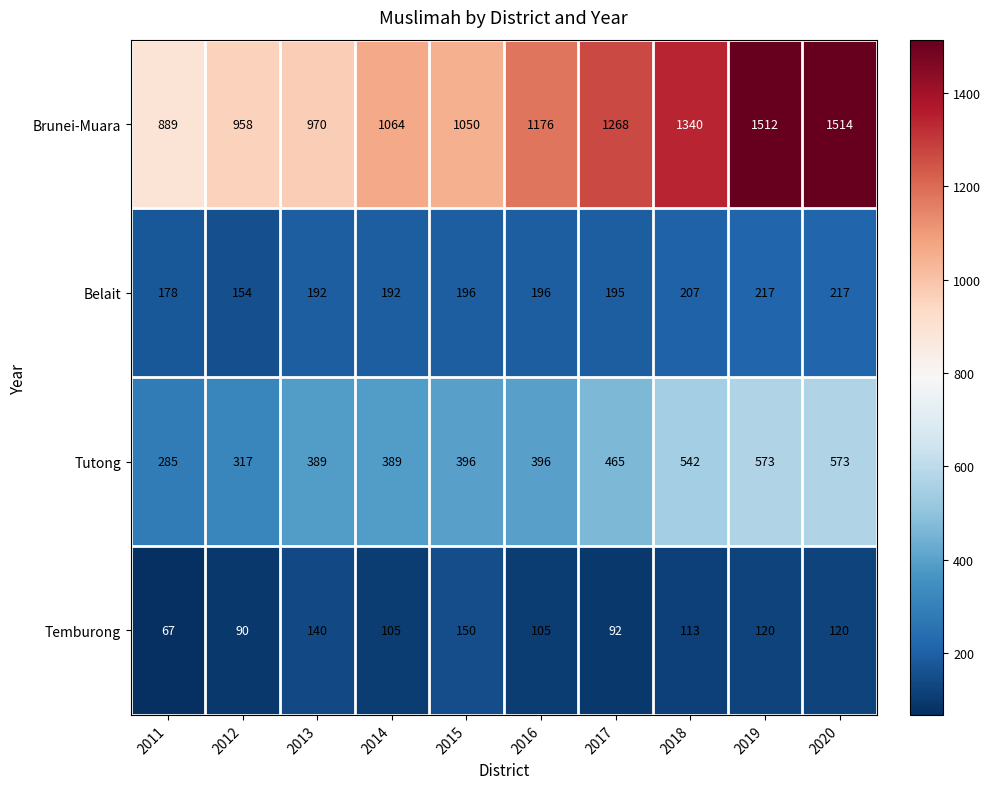

Rank the series by their maximum value, from highest to lowest.

Brunei-Muara, Tutong, Belait, Temburong